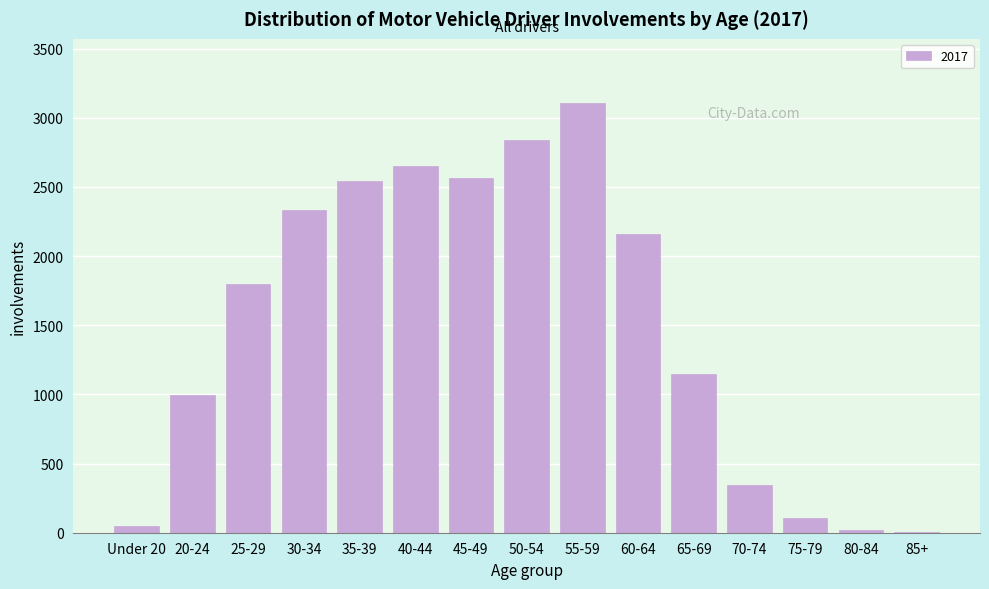

Reading left to right, extract all data points from this chart.

Under 20=50	20-24=996	25-29=1798	30-34=2336	35-39=2545	40-44=2655	45-49=2566	50-54=2836	55-59=3105	60-64=2159	65-69=1150	70-74=348	75-79=106	80-84=21	85+=3